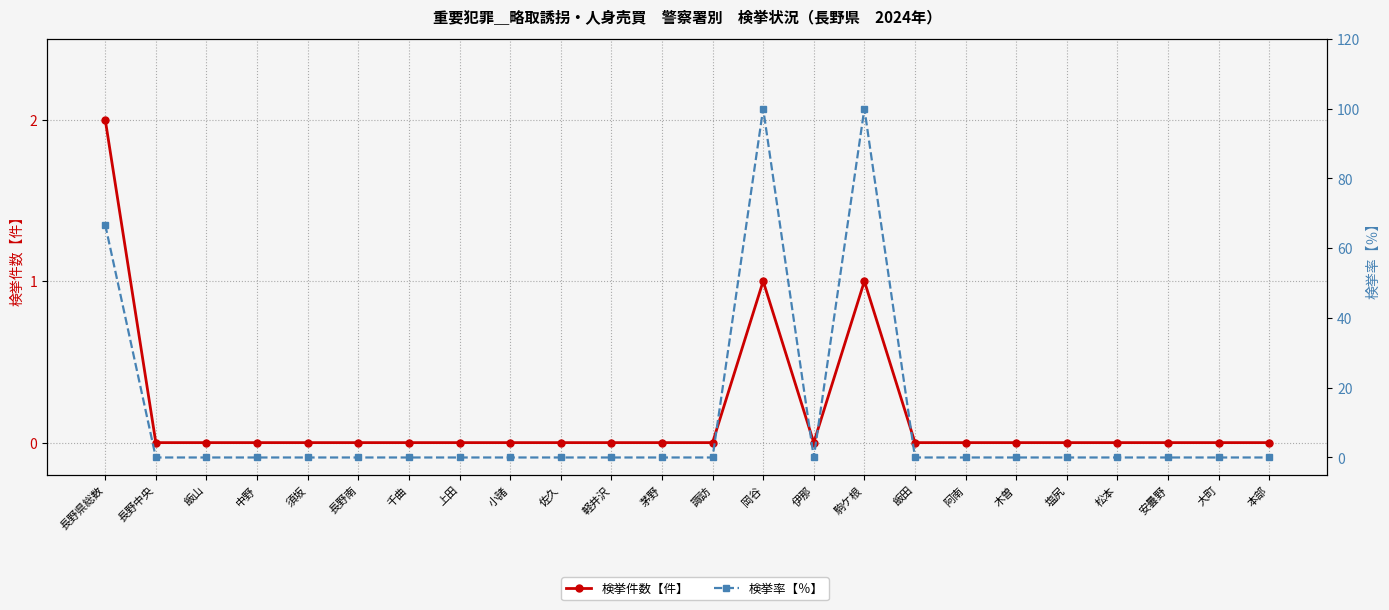

Reading left to right, extract all data points from this chart.

検挙件数【件】: 長野県総数=2.0	長野中央=0.0	飯山=0.0	中野=0.0	須坂=0.0	長野南=0.0	千曲=0.0	上田=0.0	小諸=0.0	佐久=0.0	軽井沢=0.0	茅野=0.0	諏訪=0.0	岡谷=1.0	伊那=0.0	駒ケ根=1.0	飯田=0.0	阿南=0.0	木曽=0.0	塩尻=0.0	松本=0.0	安曇野=0.0	大町=0.0	本部=0.0
検挙率【％】: 長野県総数=66.7	長野中央=0.0	飯山=0.0	中野=0.0	須坂=0.0	長野南=0.0	千曲=0.0	上田=0.0	小諸=0.0	佐久=0.0	軽井沢=0.0	茅野=0.0	諏訪=0.0	岡谷=100.0	伊那=0.0	駒ケ根=100.0	飯田=0.0	阿南=0.0	木曽=0.0	塩尻=0.0	松本=0.0	安曇野=0.0	大町=0.0	本部=0.0